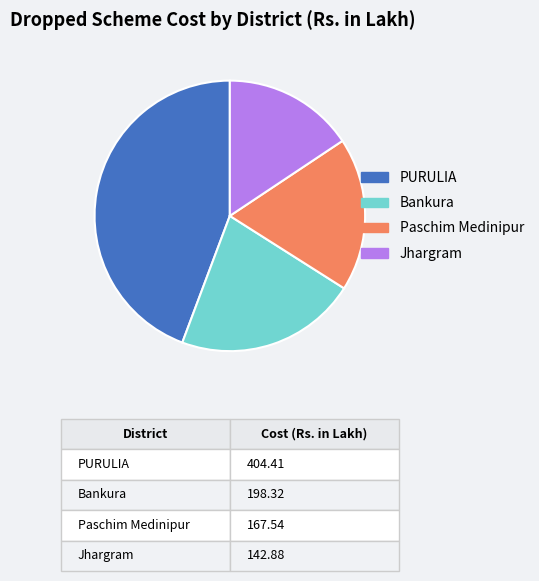

What is the largest slice in the pie chart?

PURULIA